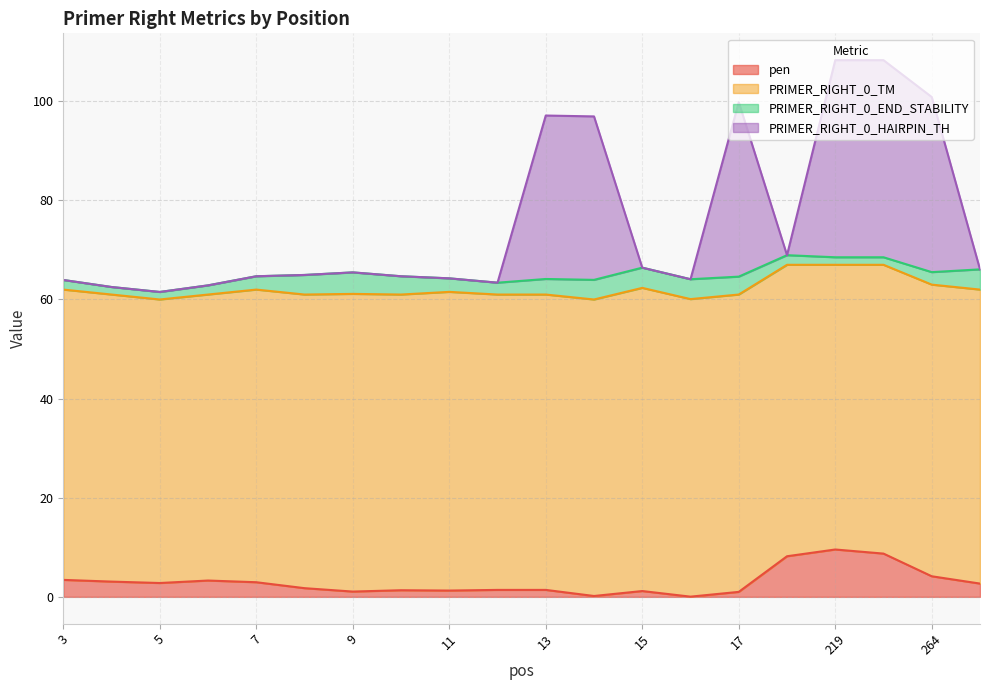

What is the average value of the pen series?

3.0